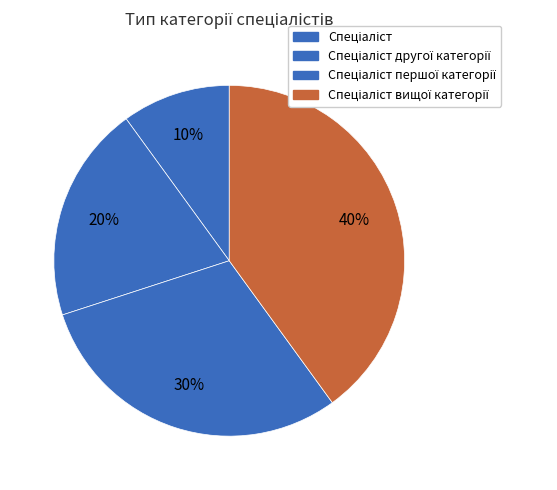

Which category has the biggest portion of the pie?

Спеціаліст вищої категорії